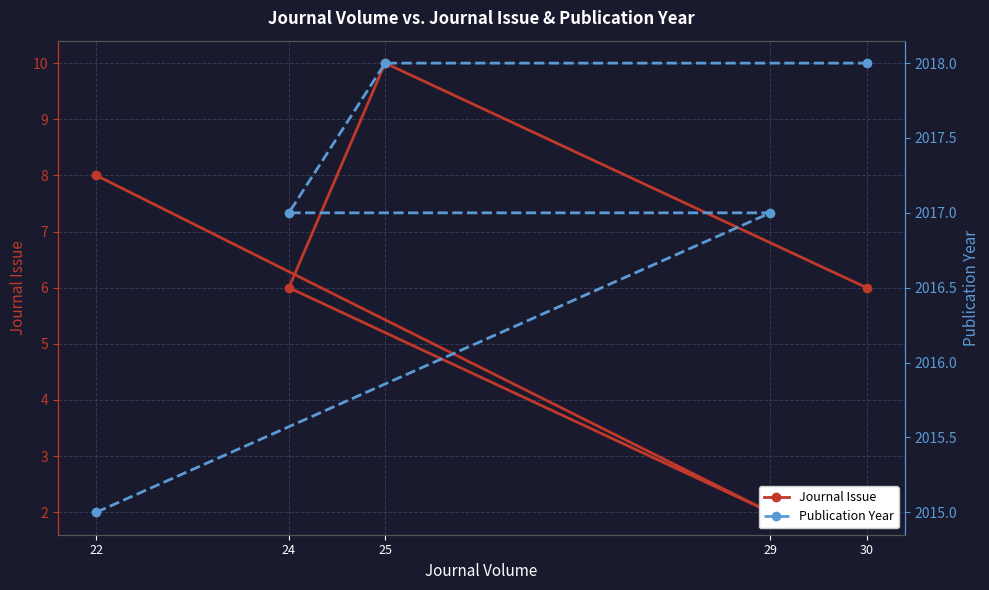

True or false: Journal Issue and Publication Year cross at least once.

False